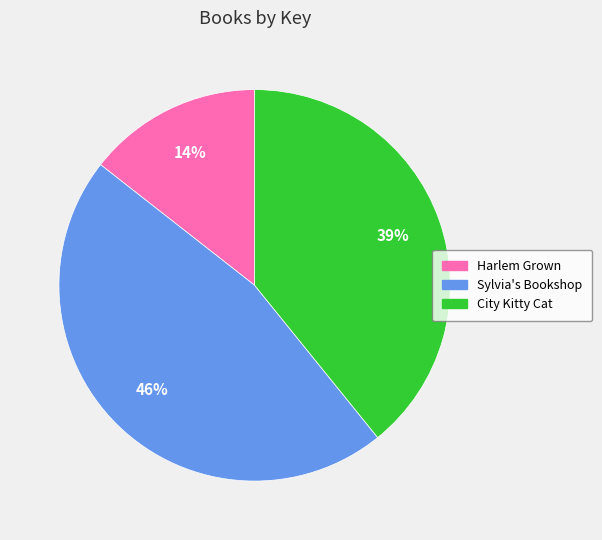

Does any single category account for the majority?

No